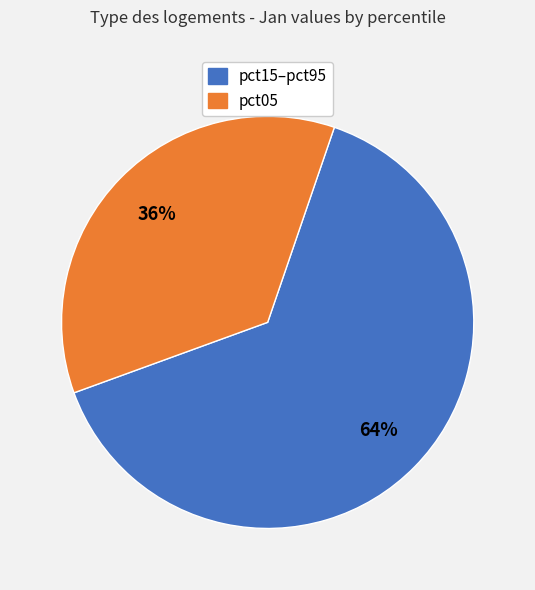

To the nearest percent, what is the difference between the largest and smallest slice percentages?

28%